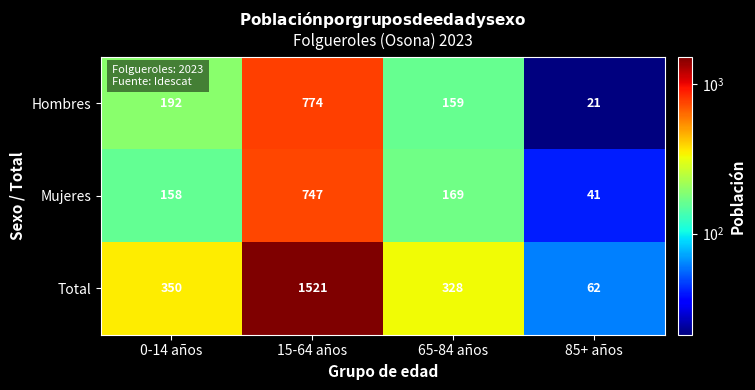

Is it true that Mujeres equals 747 at 15-64 años?

True